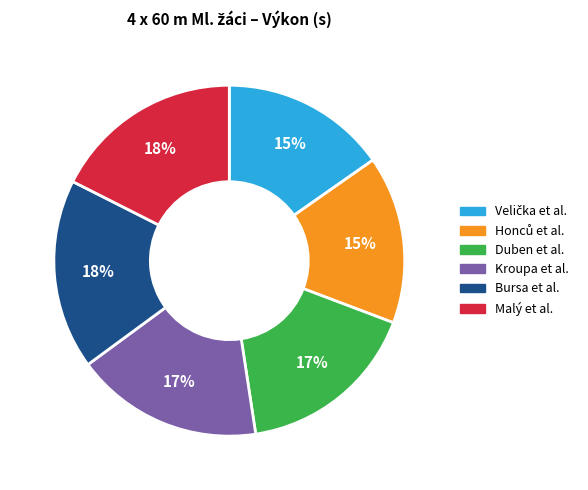

Count the number of slices in the pie.

6